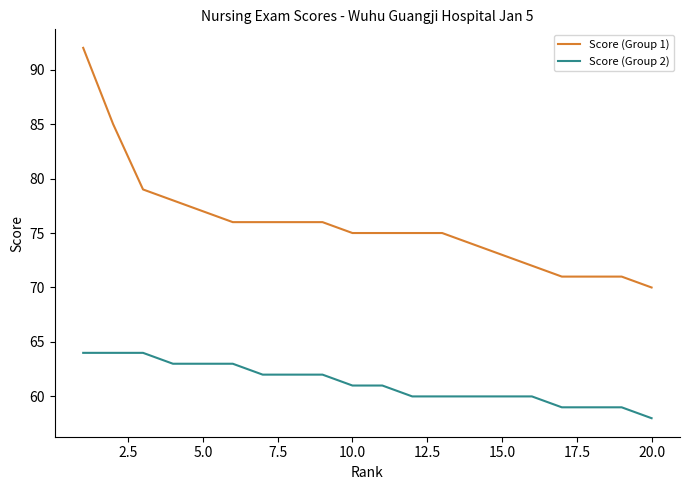

Which series has the largest range (max minus min)?

Score (Group 1)